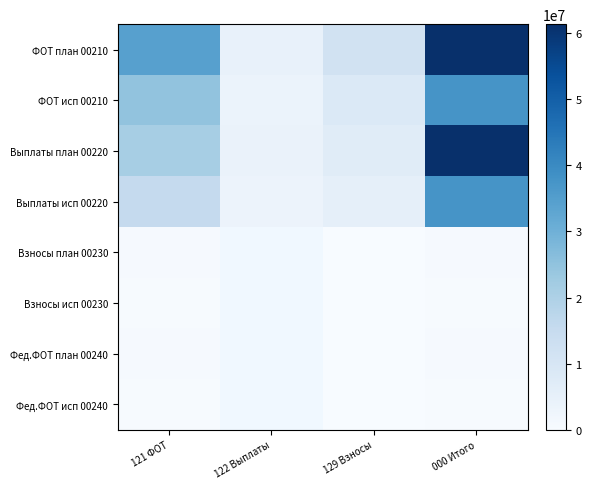

What is the difference between the ФОТ исп 00210 values at 129 Взносы and 122 Выплаты?

4867282.0